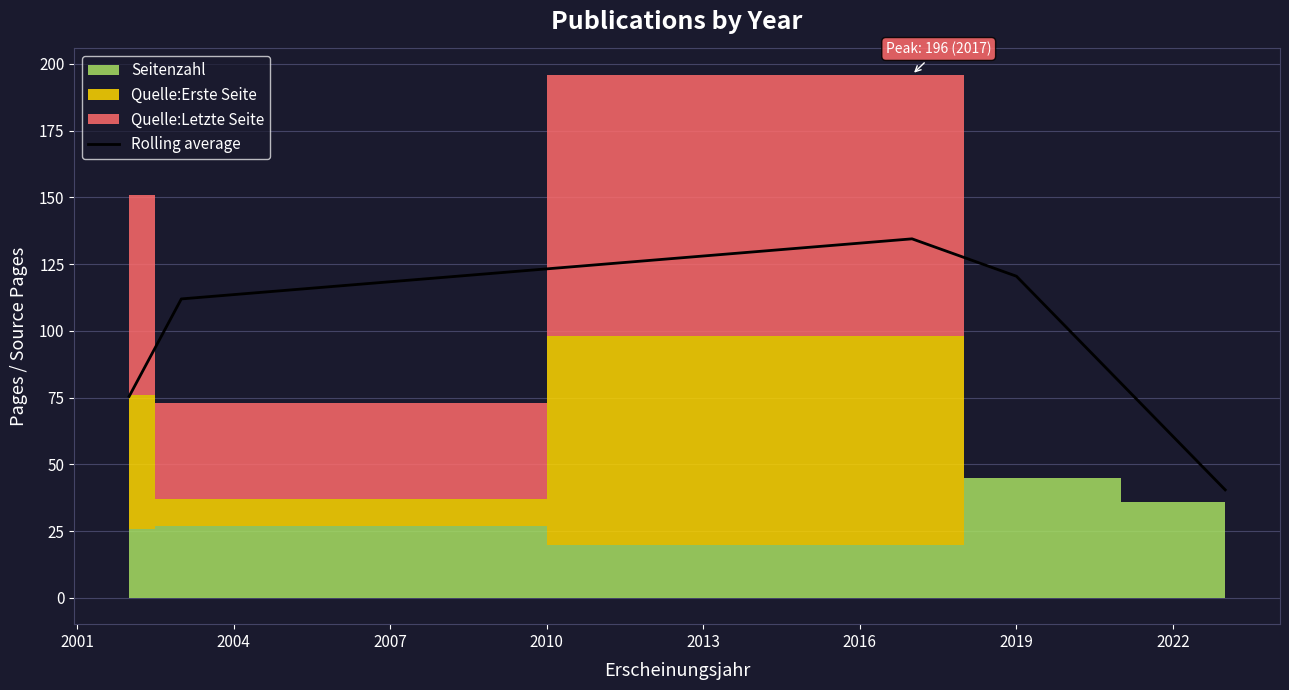

How many lines are shown in the chart?

1